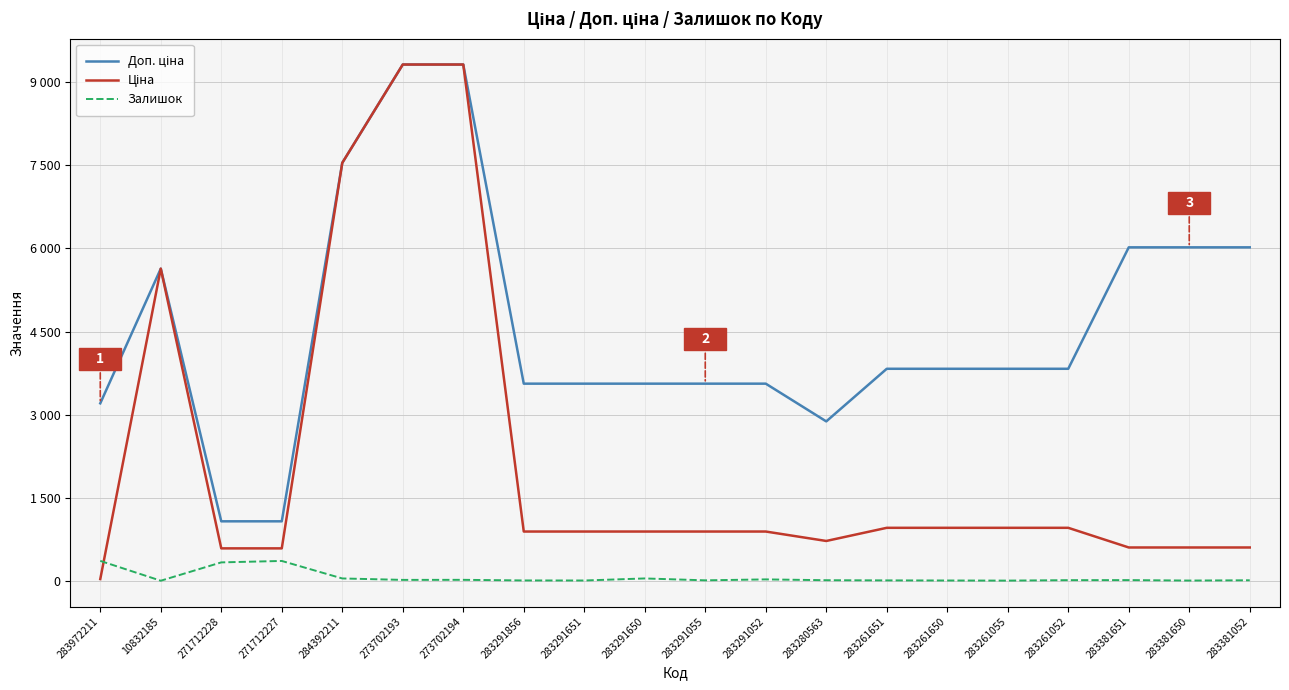

Does the chart display data point markers on the line(s)?

No